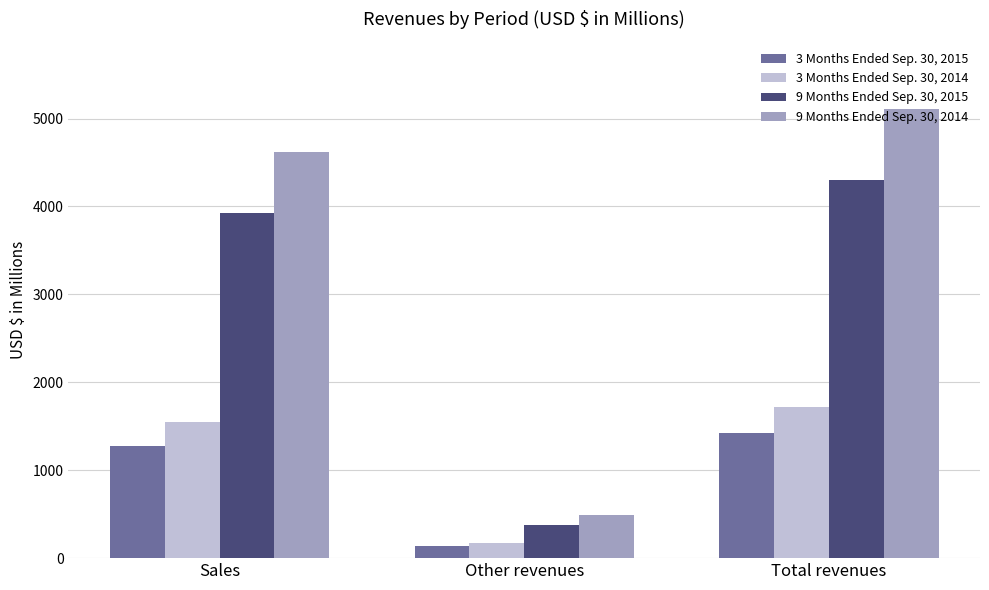

Rank the categories by 3 Months Ended Sep. 30, 2014 value from lowest to highest.

Other revenues, Sales, Total revenues